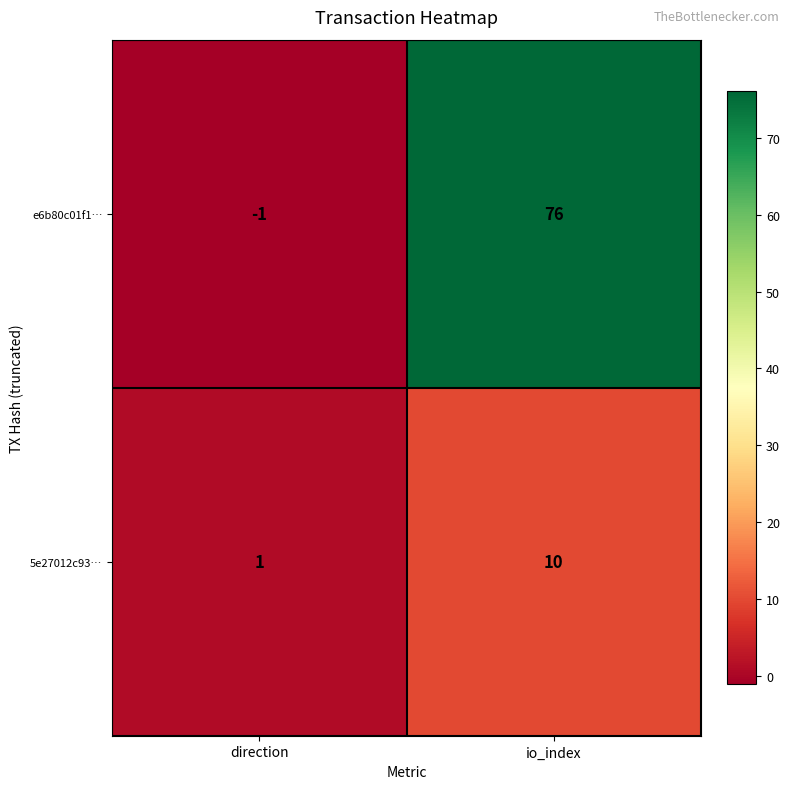

How many values in e6b80c01f1… are below zero?

1